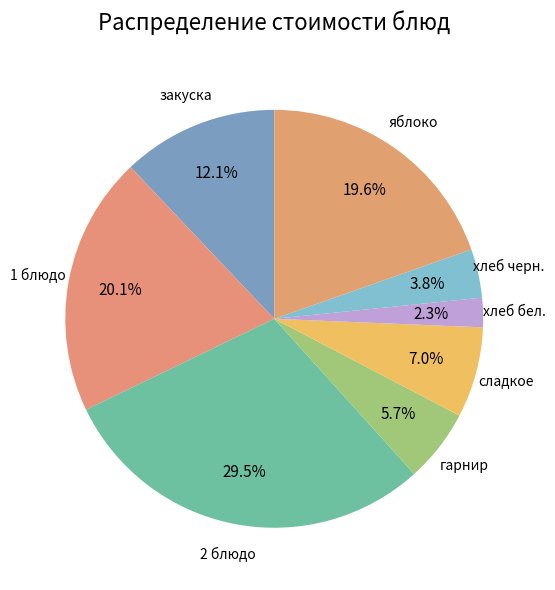

Between гарнир and яблоко, which is larger?

яблоко